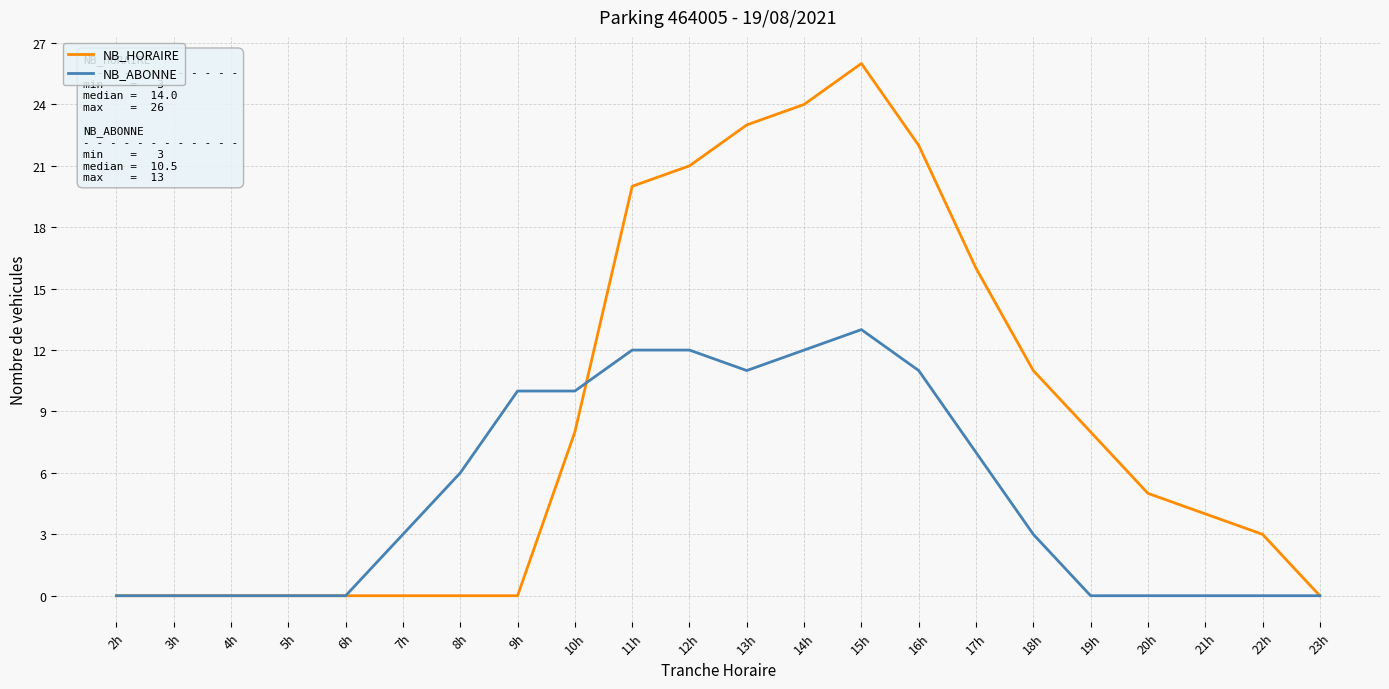

Which category has the highest value in the NB_ABONNE series?

15h